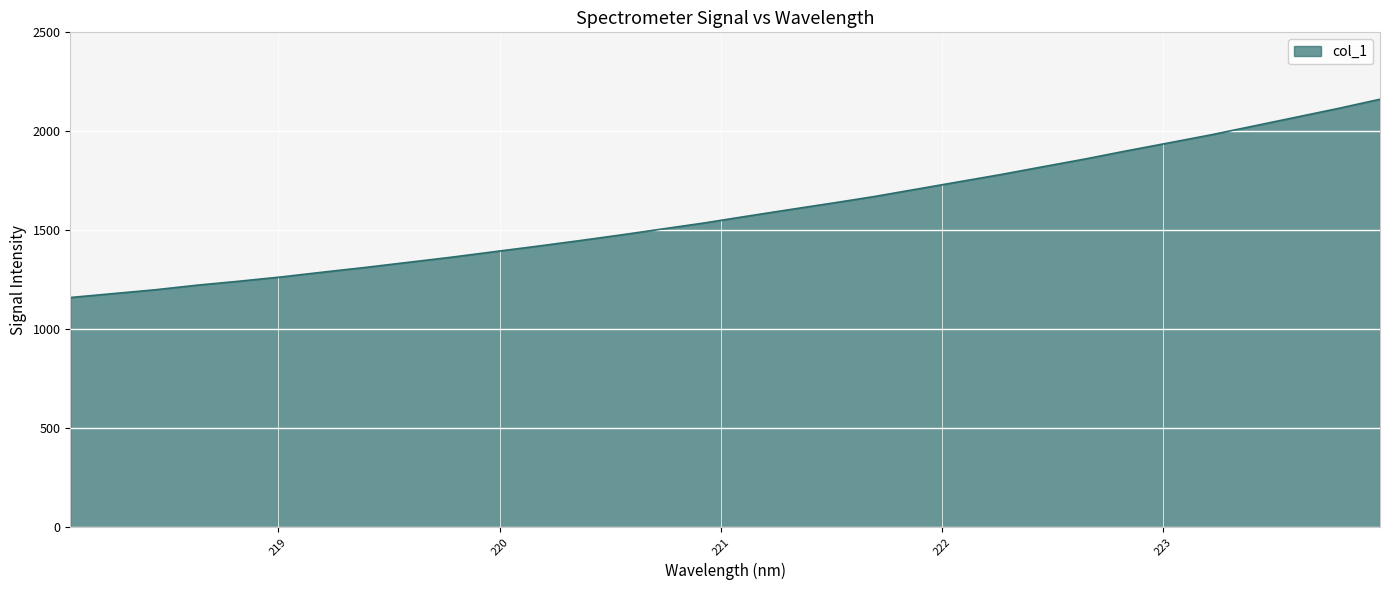

What is the smallest value displayed?

1160.2